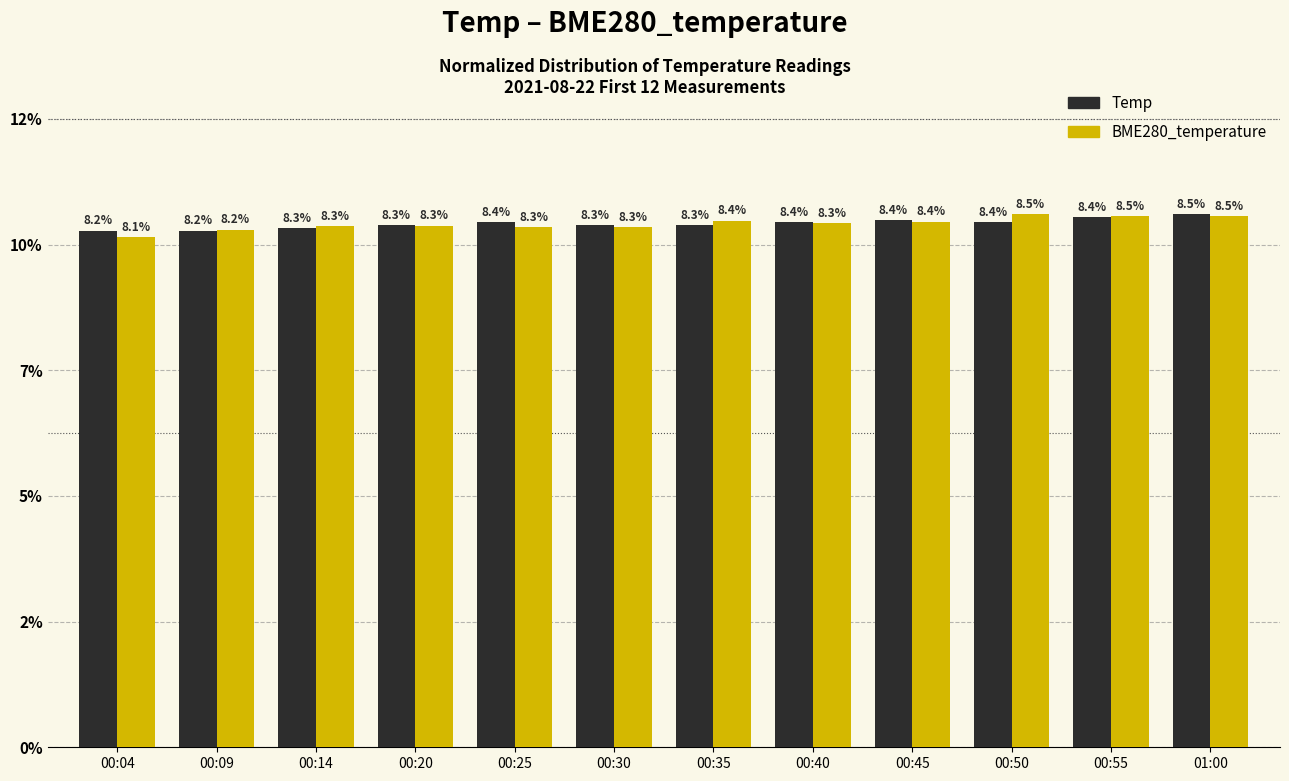

What is the difference between the BME280_temperature values at 00:25 and 01:00?

0.2